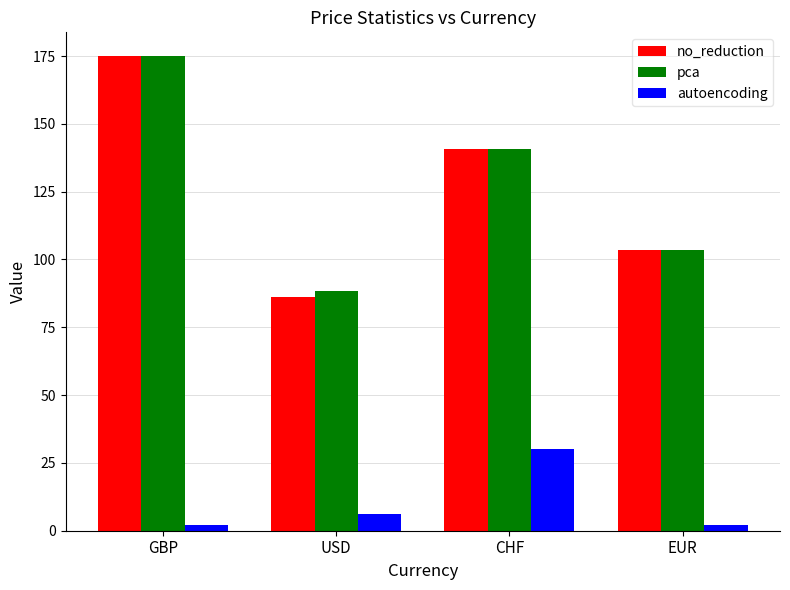

True or false: no_reduction has a value of 103.5 at EUR.

True